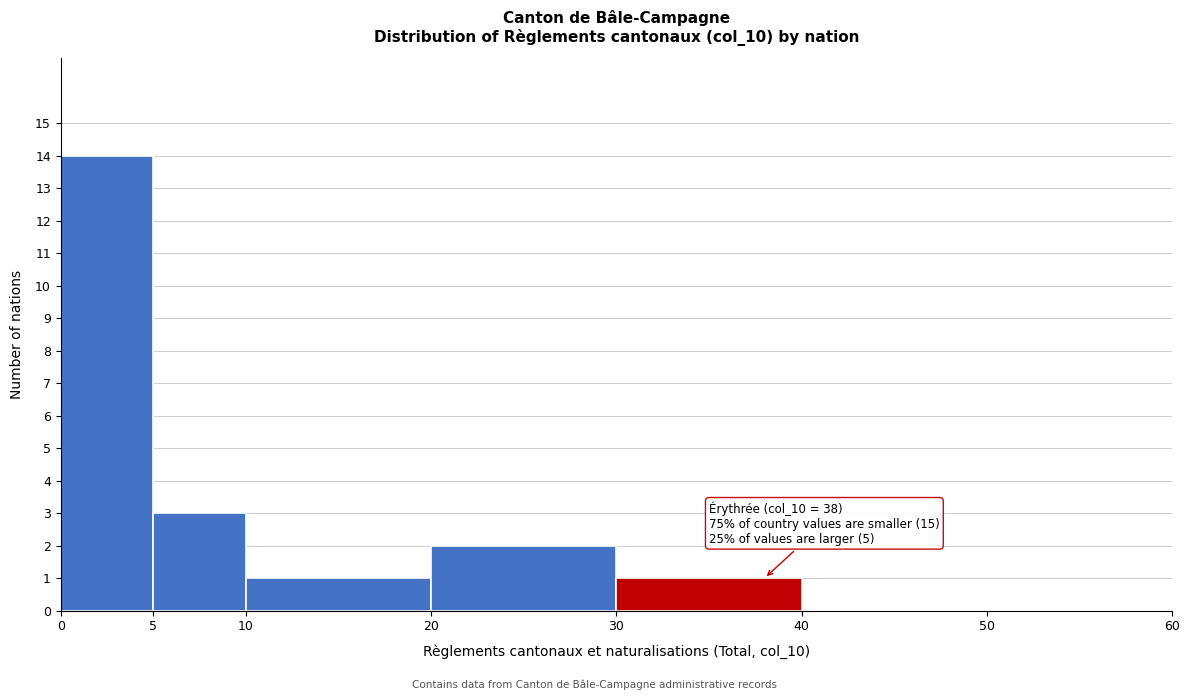

Over which range of the x-axis is the bar tallest?

0 to 5